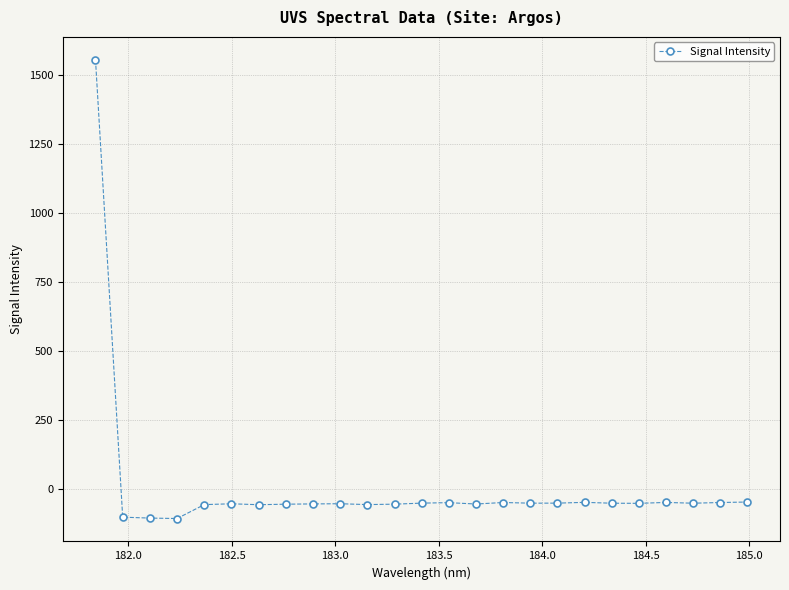

What is the value of the 10th point from the left?

-55.1